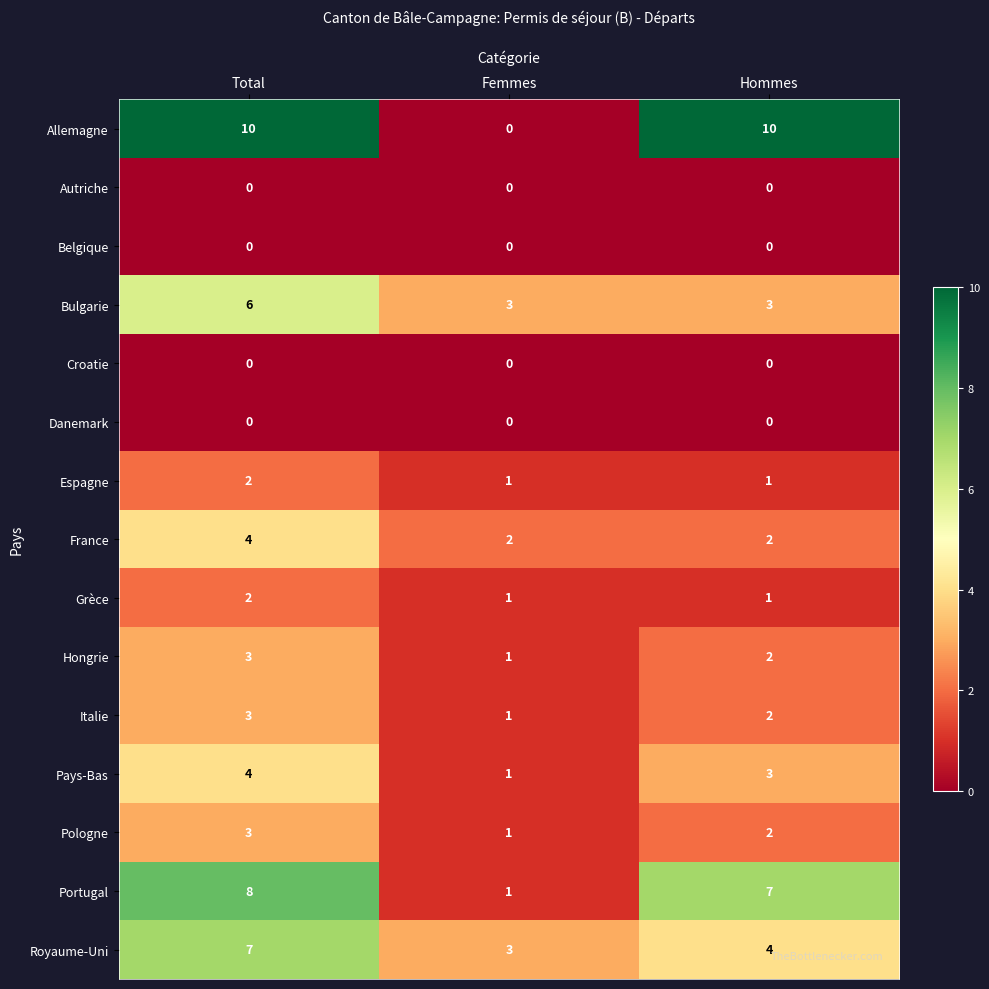

Which series has the largest total across all categories?

Allemagne